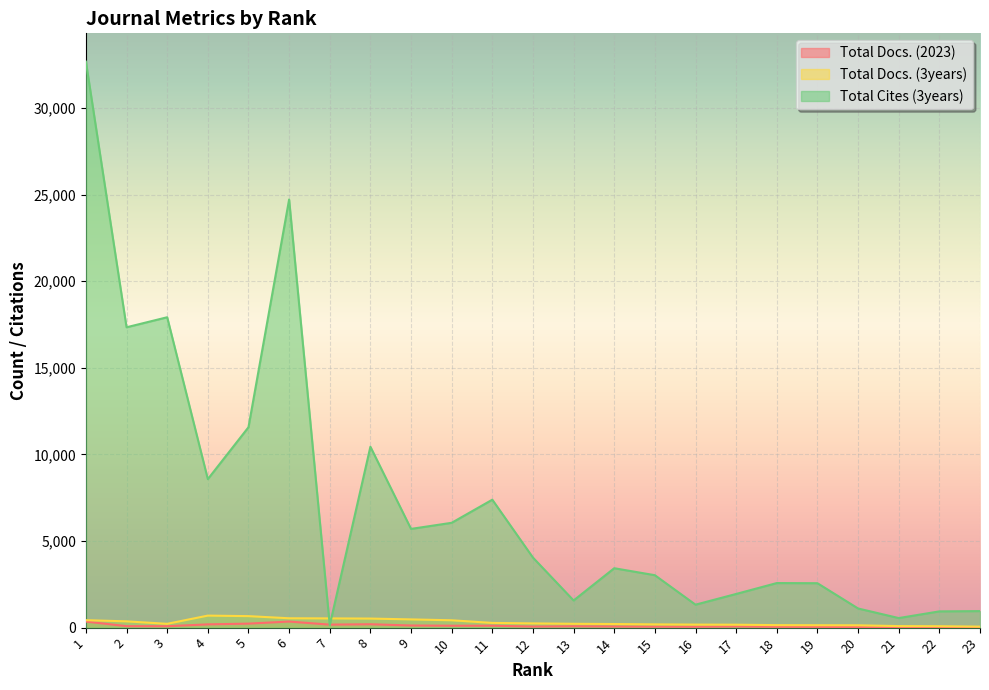

At which category does Total Cites (3years) reach its first local valley?

2